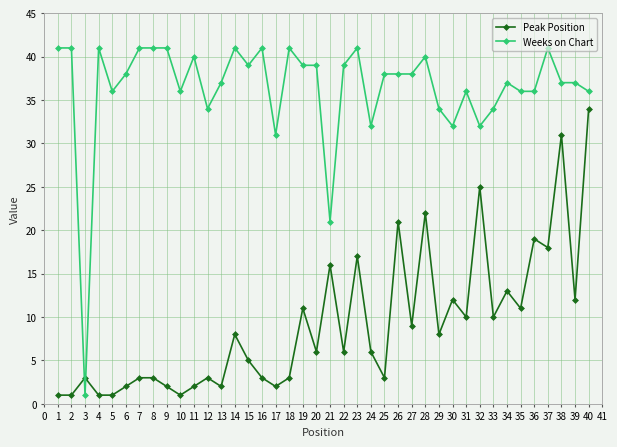

Between which two adjacent categories do Weeks on Chart and Peak Position first intersect?

2 and 3